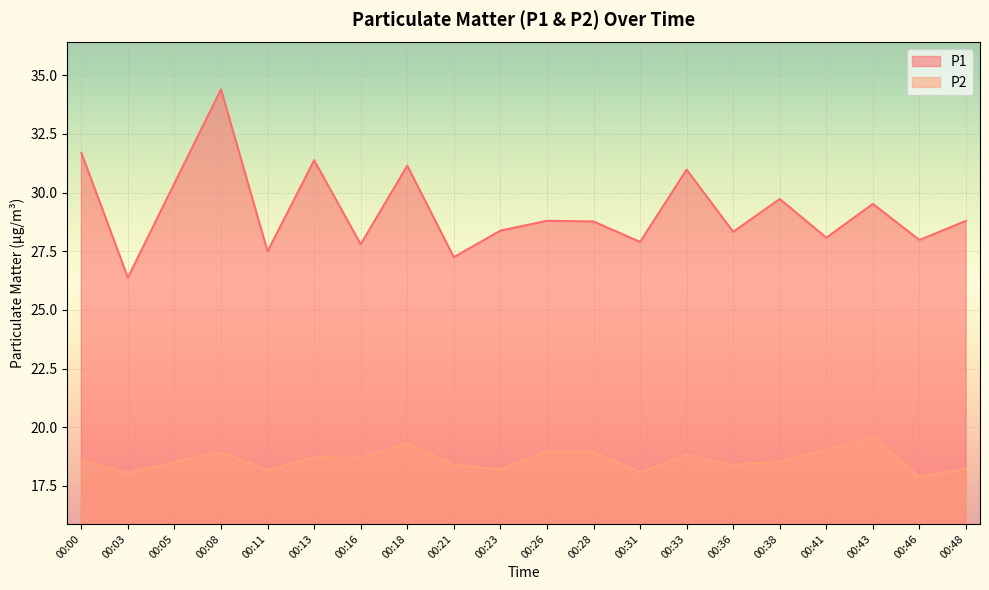

Reading left to right, list all the values displayed in this chart.

P1: 00:00=31.7	00:03=26.4	00:05=30.4	00:08=34.4	00:11=27.5	00:13=31.4	00:16=27.8	00:18=31.1	00:21=27.2	00:23=28.4	00:26=28.8	00:28=28.8	00:31=27.9	00:33=31.0	00:36=28.3	00:38=29.7	00:41=28.1	00:43=29.5	00:46=28.0	00:48=28.8
P2: 00:00=18.6	00:03=18.1	00:05=18.5	00:08=18.9	00:11=18.2	00:13=18.7	00:16=18.7	00:18=19.3	00:21=18.4	00:23=18.2	00:26=19.0	00:28=18.9	00:31=18.1	00:33=18.8	00:36=18.4	00:38=18.6	00:41=19.1	00:43=19.6	00:46=17.9	00:48=18.2